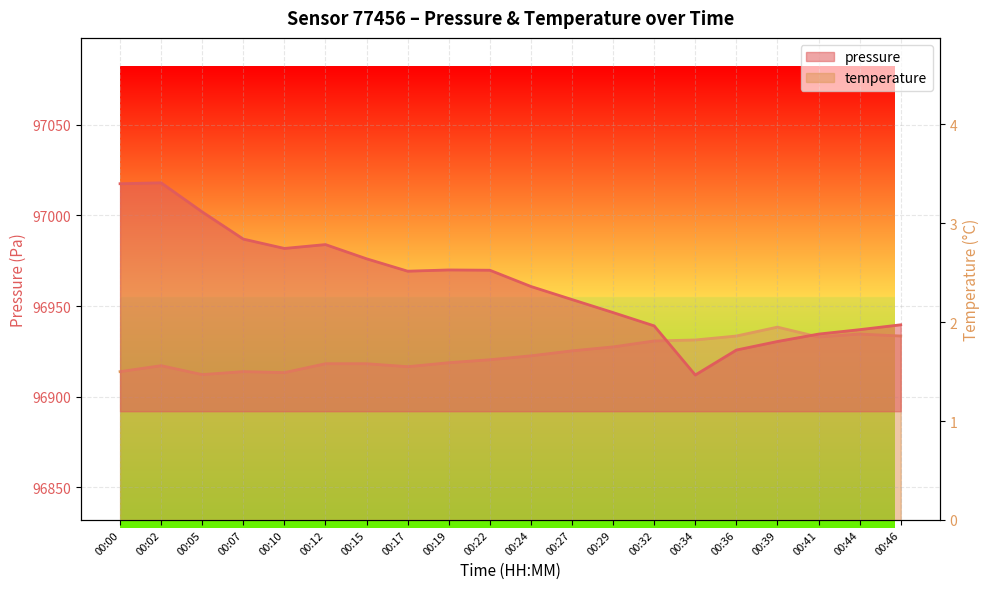

What is the average value of the pressure series?

96962.7